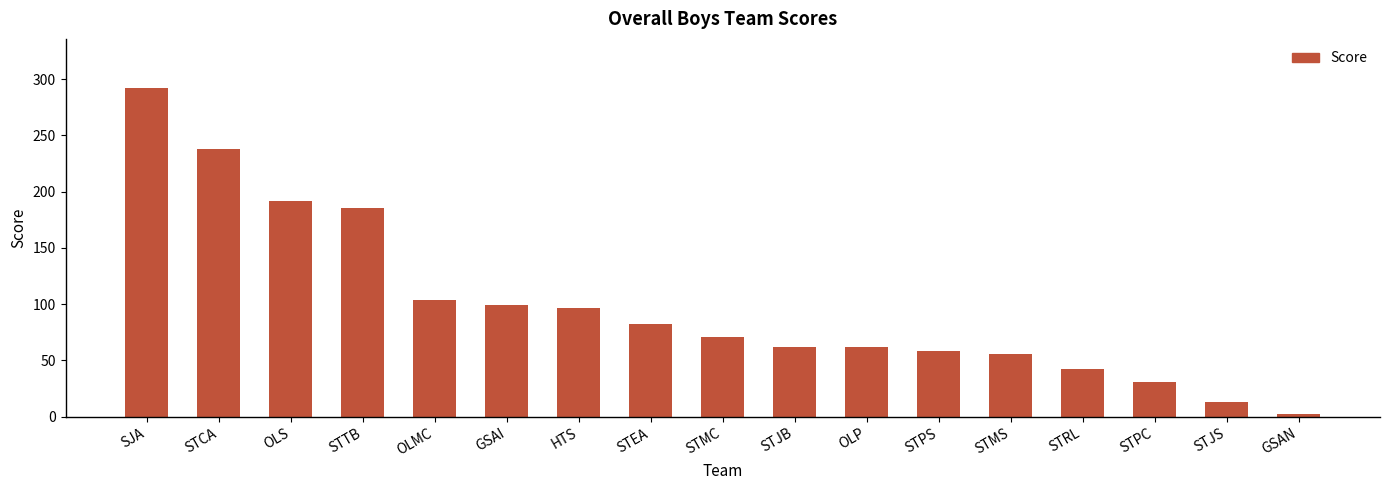

What is the minimum value shown in the chart?

2.0